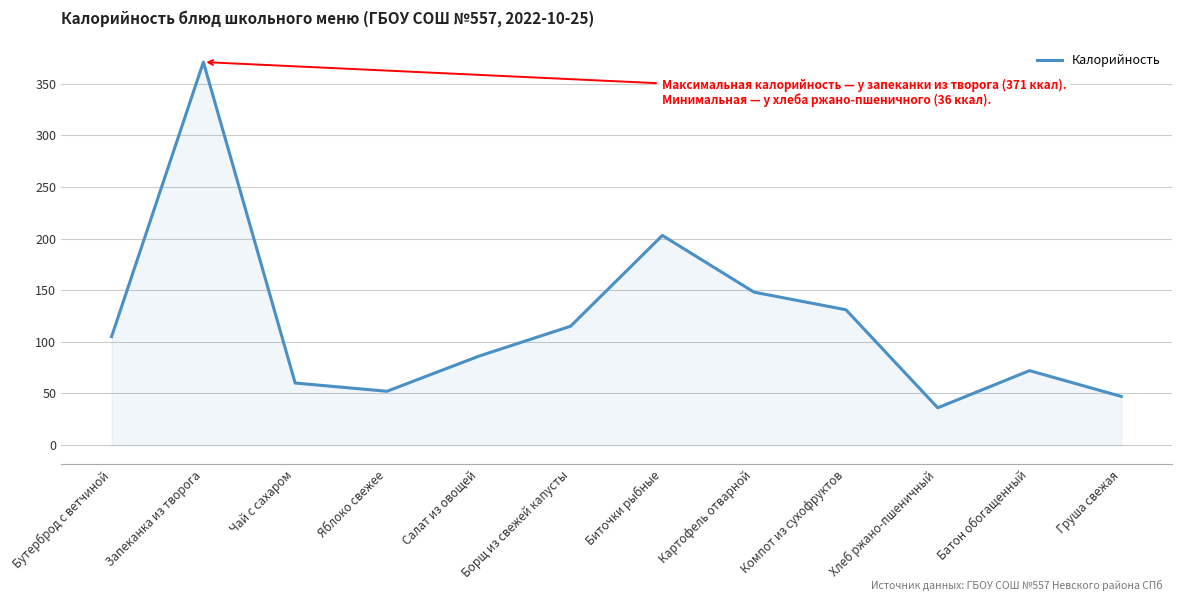

What position from the right is Яблоко свежее?

9